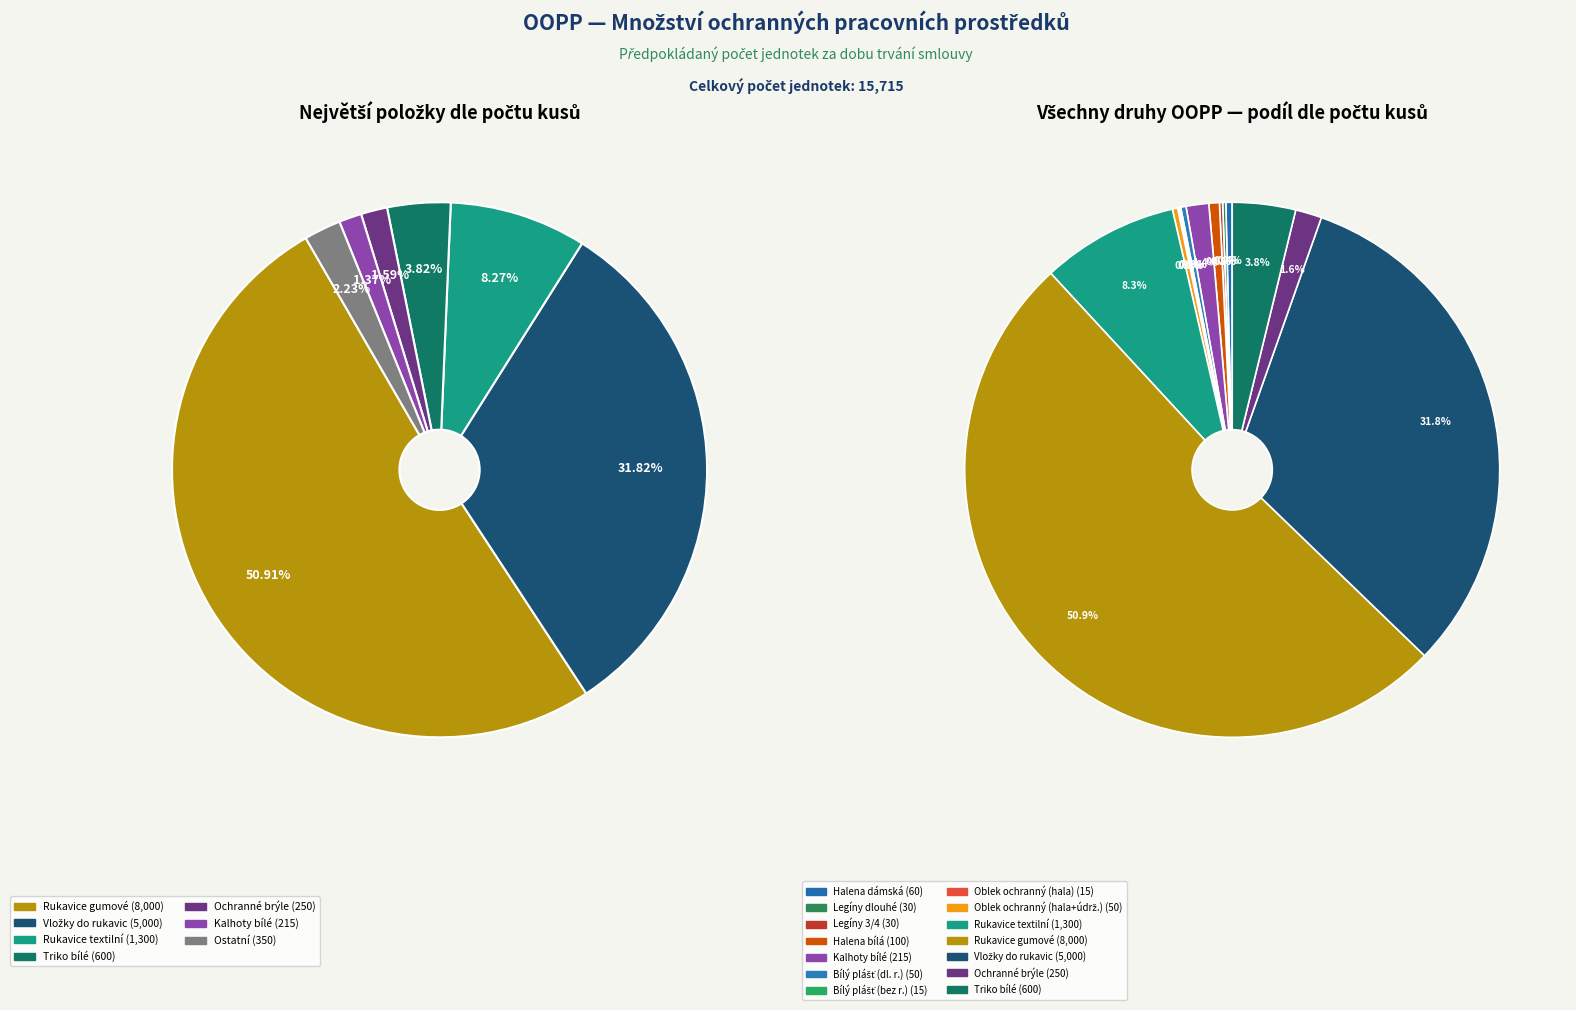

Between gumové pracovní rukavice and Halena dámská, which is larger?

gumové pracovní rukavice